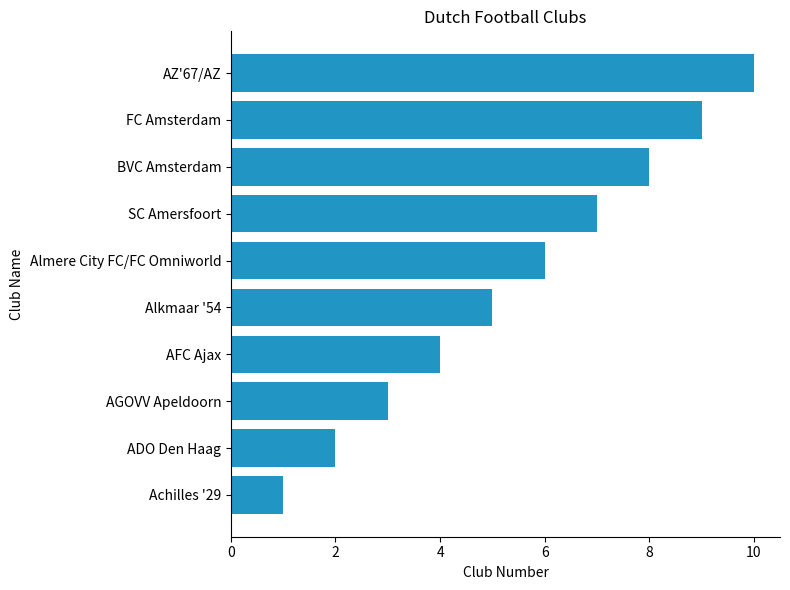

How many series are shown in this chart?

1